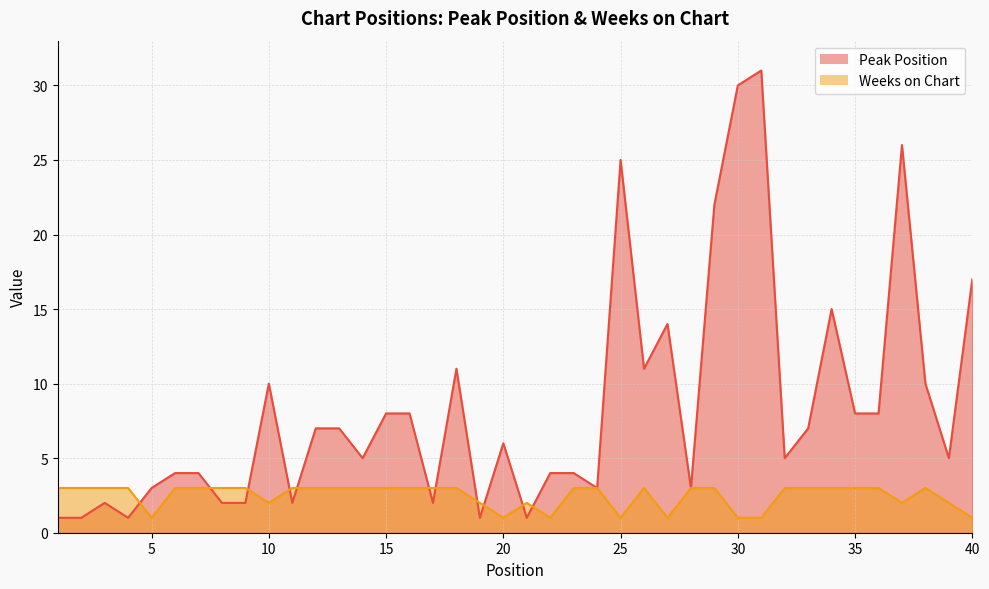

Is it true that Peak Position equals 6 at 20?

True